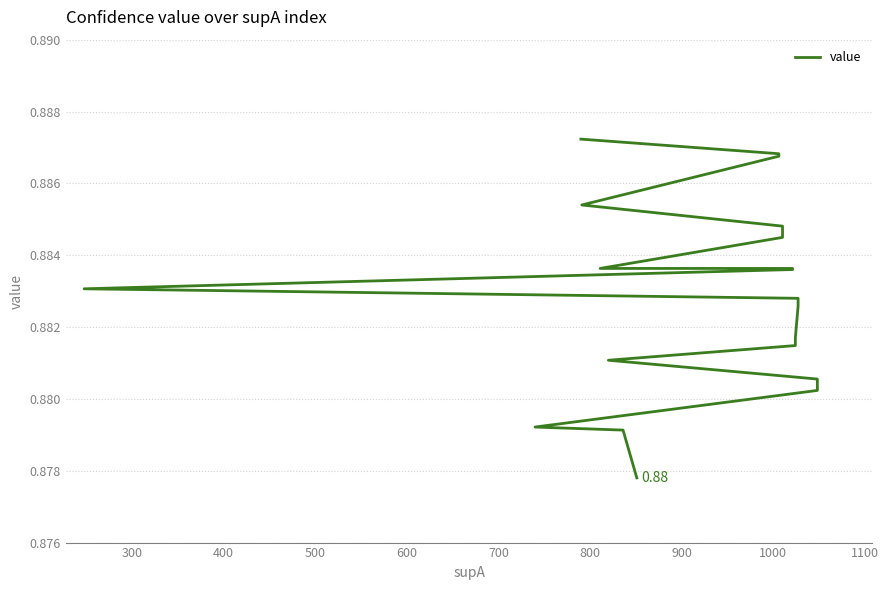

True or false: there are more than 2 points higher than both neighbors.

False